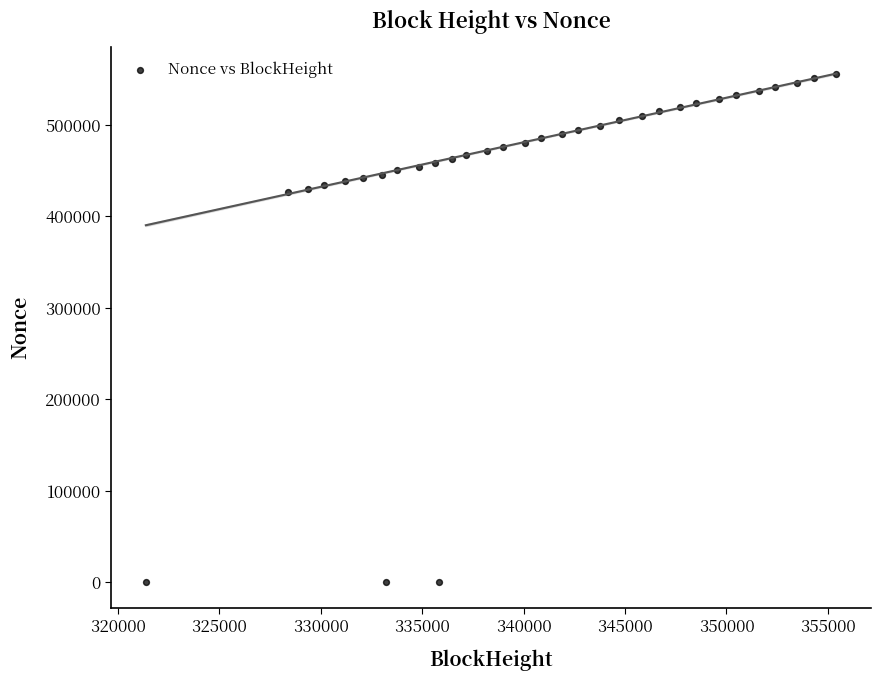

What is the range of X values (max minus min)?

34054